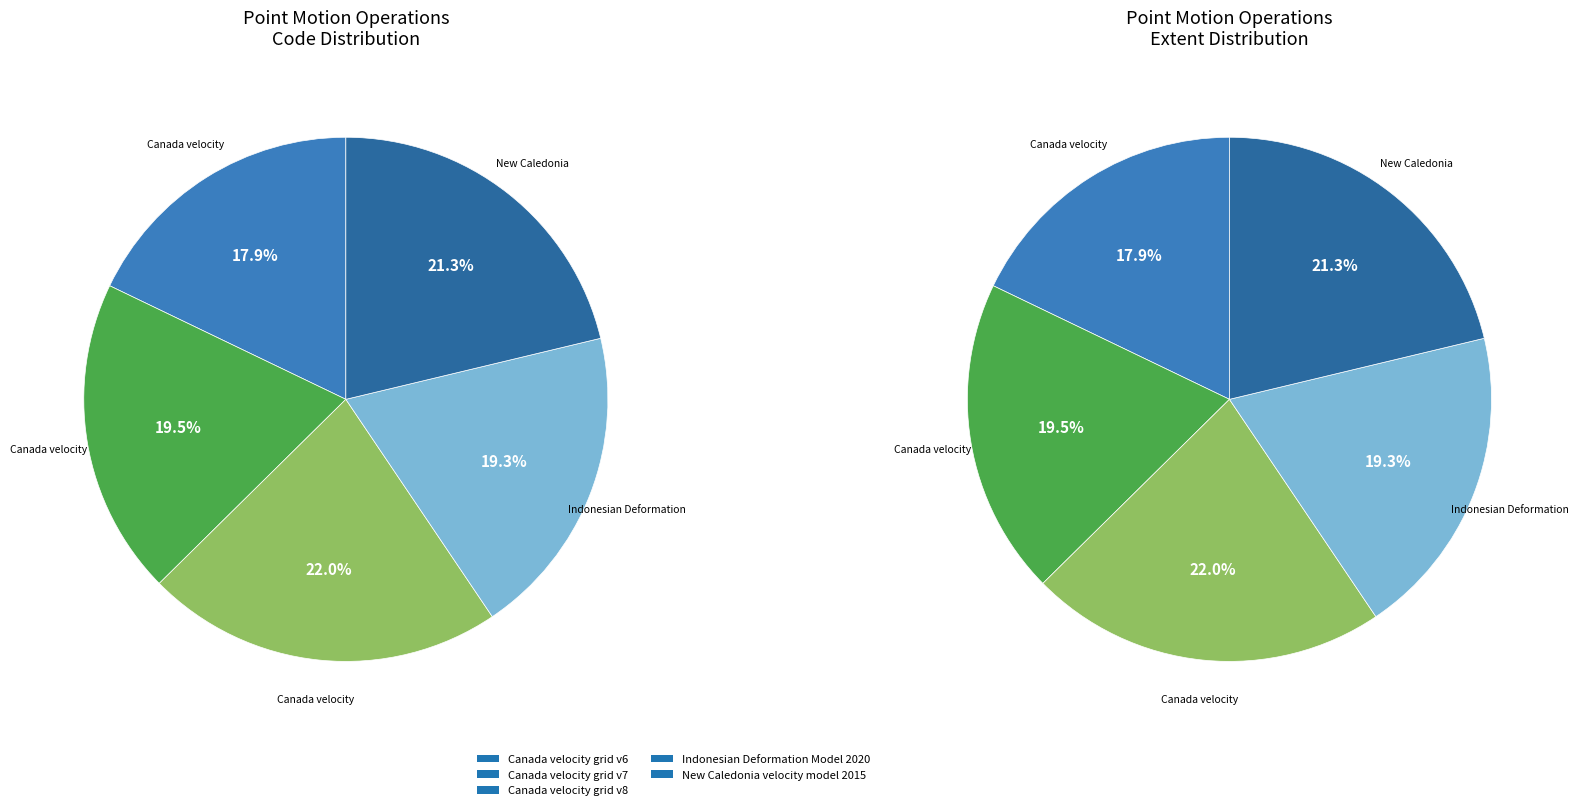

What is the total percentage of Indonesian Deformation Model 2020 and New Caledonia velocity model 2015?

40.6%